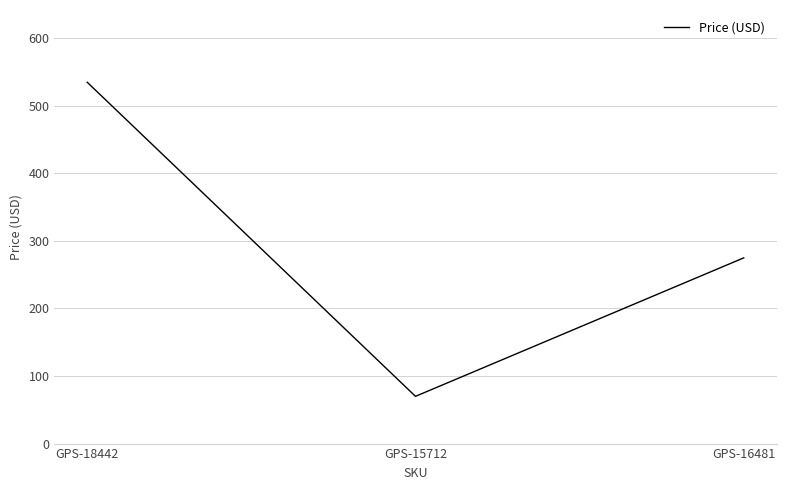

Where is the data nearest to the value 302?

GPS-16481